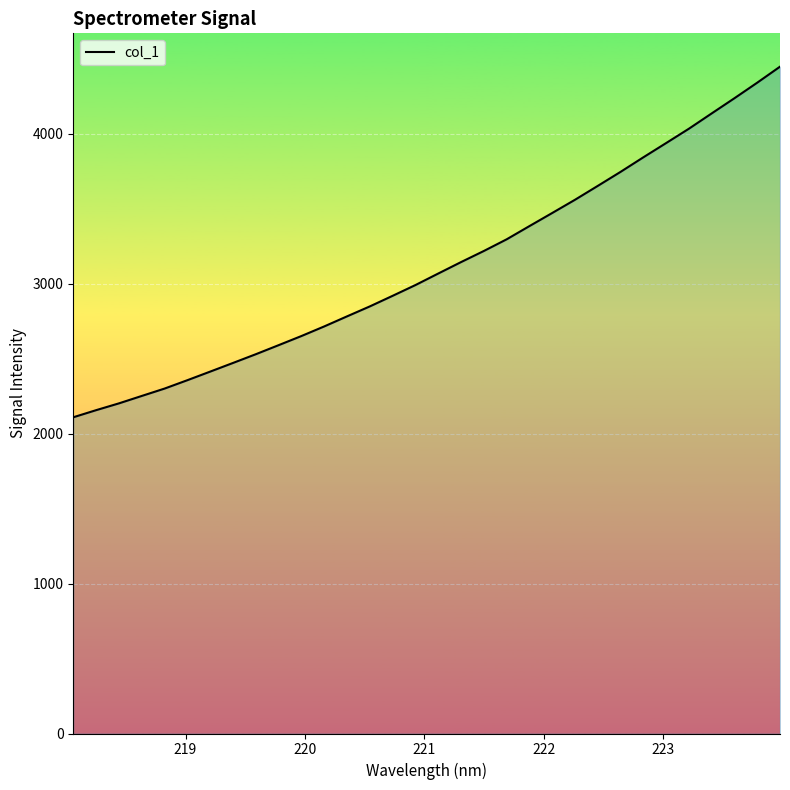

What is the difference between the maximum and minimum values?

2338.4